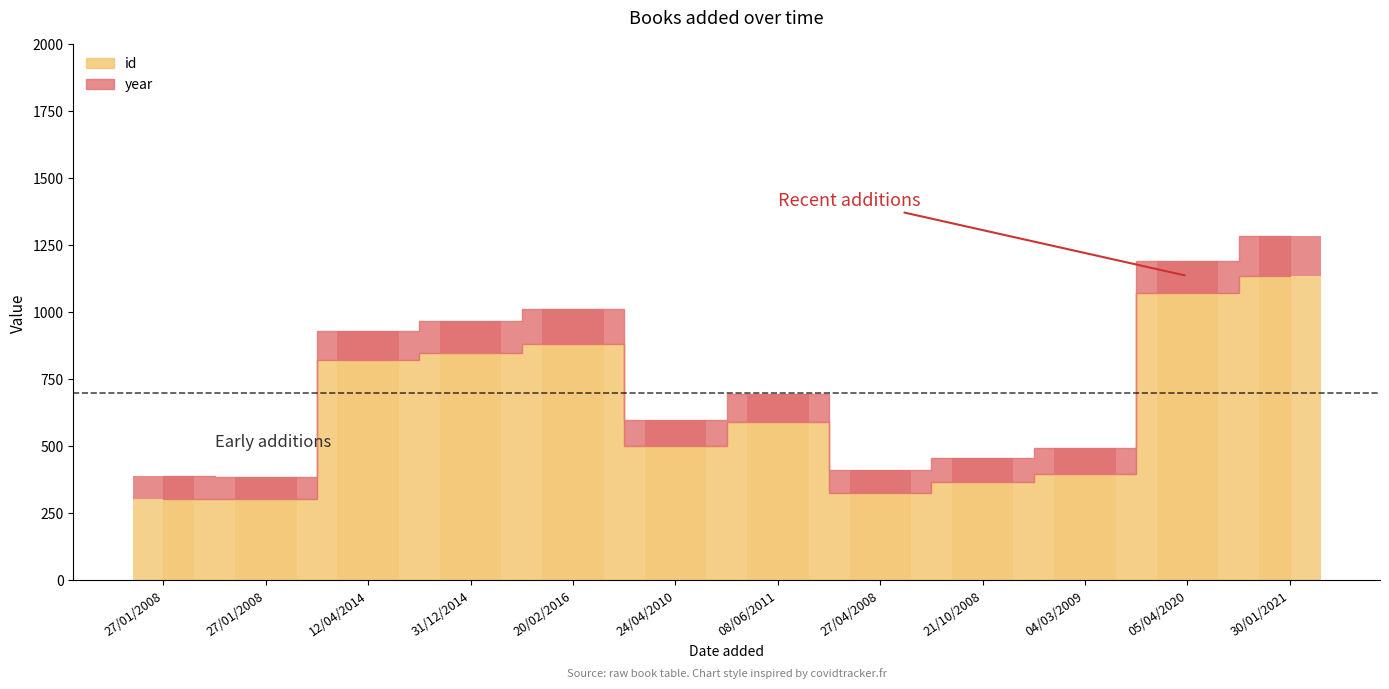

Which series has the largest total across all categories?

id